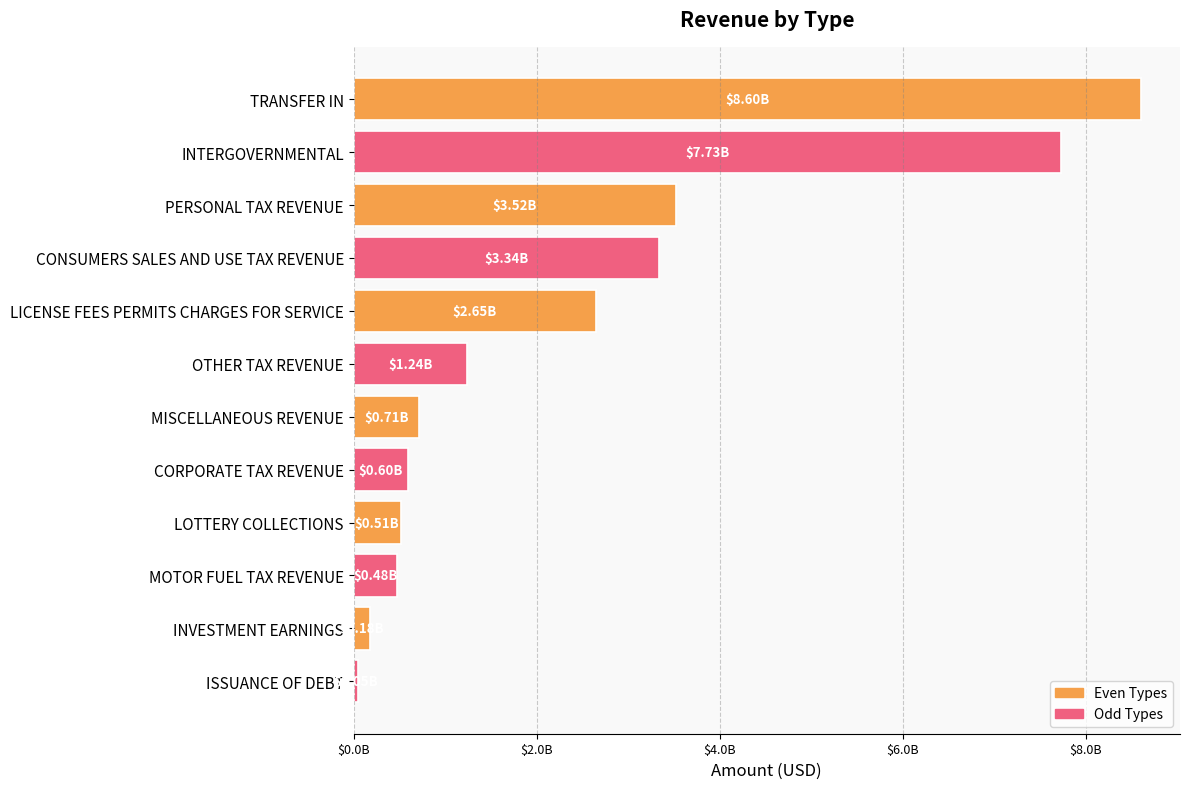

Does the chart contain any negative values?

No